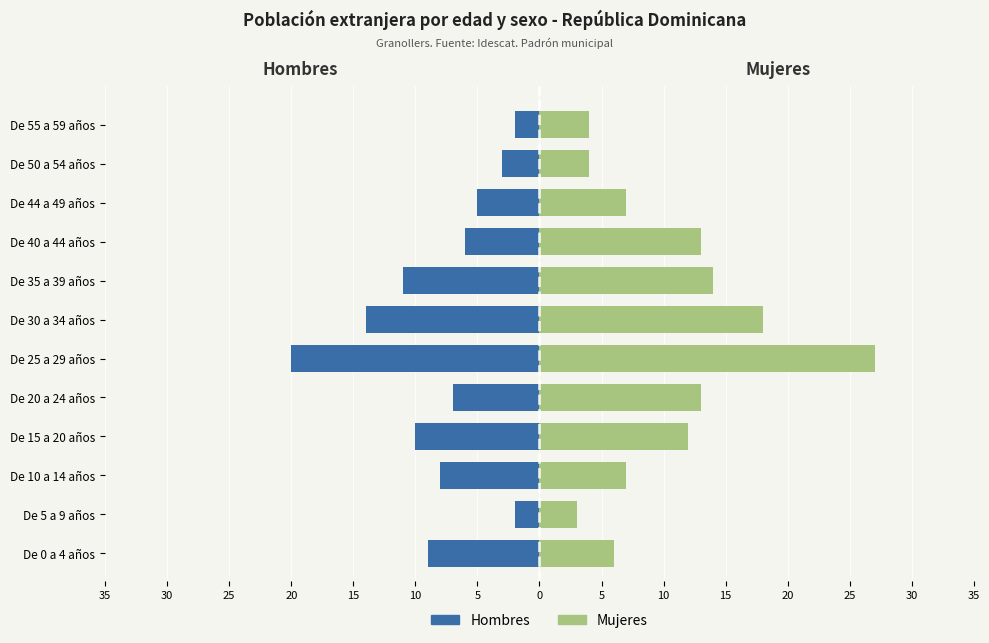

What is the difference between the maximum and minimum values in the Mujeres series?

24